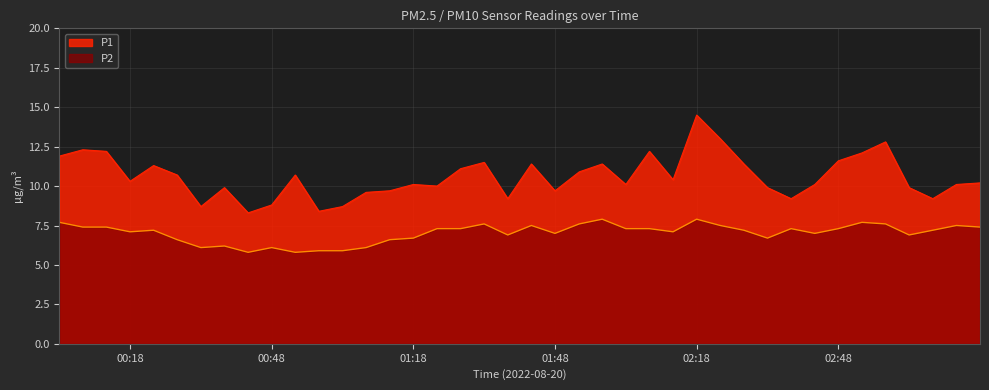

Between 2022-08-20T02:02:59 and 2022-08-20T02:52:59, which is larger?

2022-08-20T02:52:59